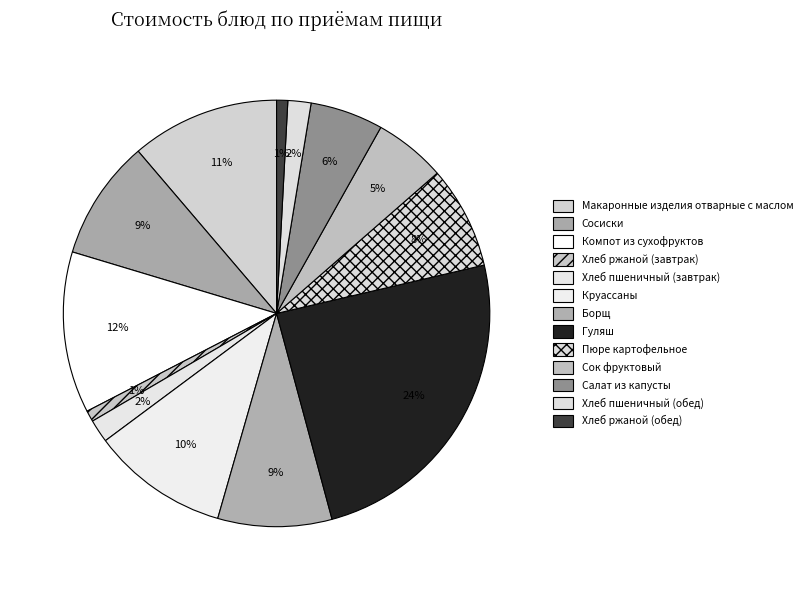

Count the number of slices in the pie.

13